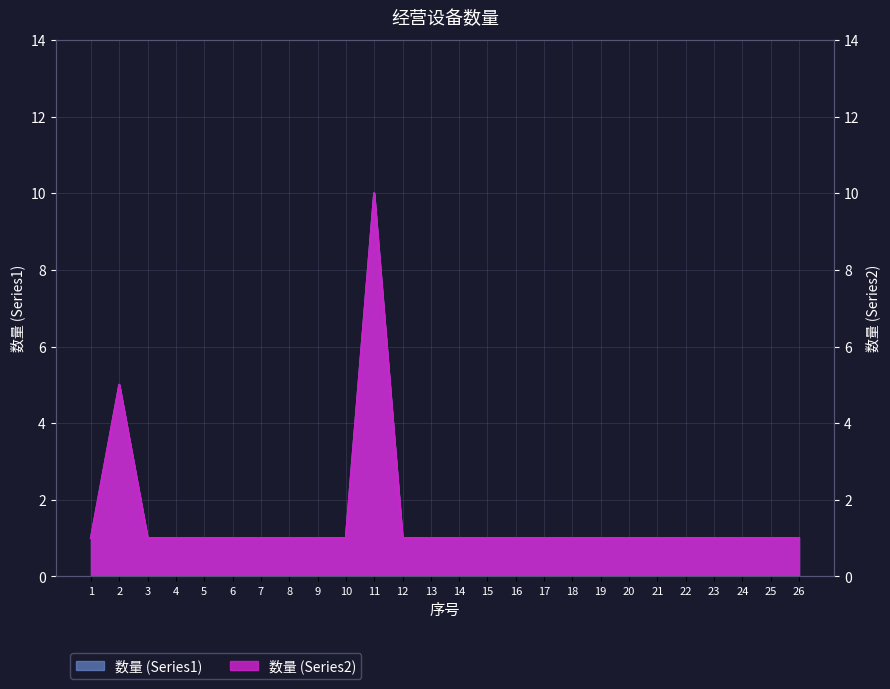

At 16, list the series in order from smallest to largest.

数量 (Series1), 数量 (Series2)